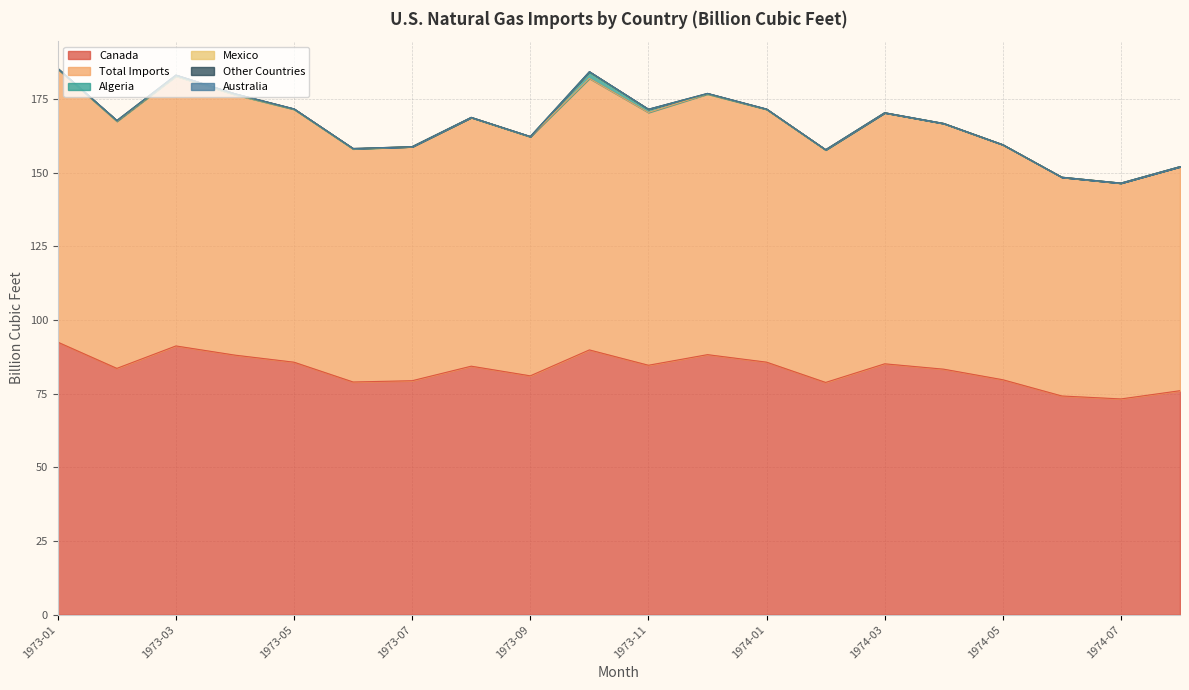

At how many categories does at least one series exceed 78?

17